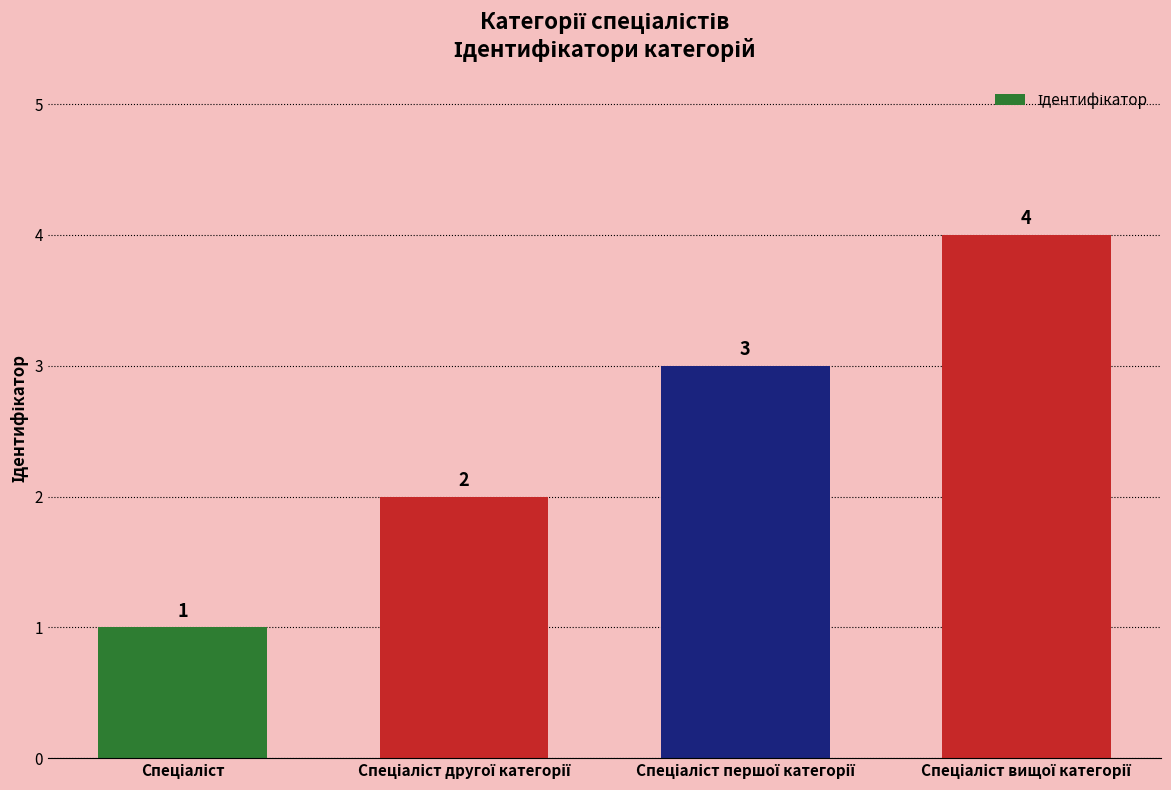

What is the difference between the second highest and second lowest values?

1